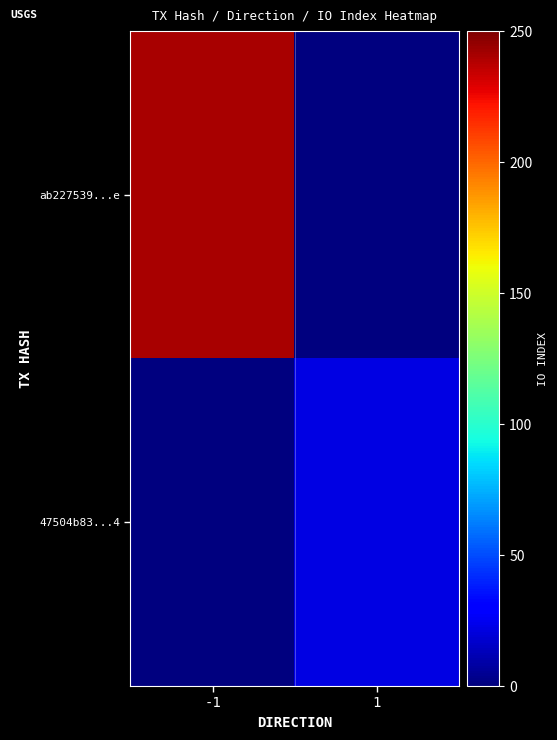

What is the difference between the highest and lowest values at -1?

241